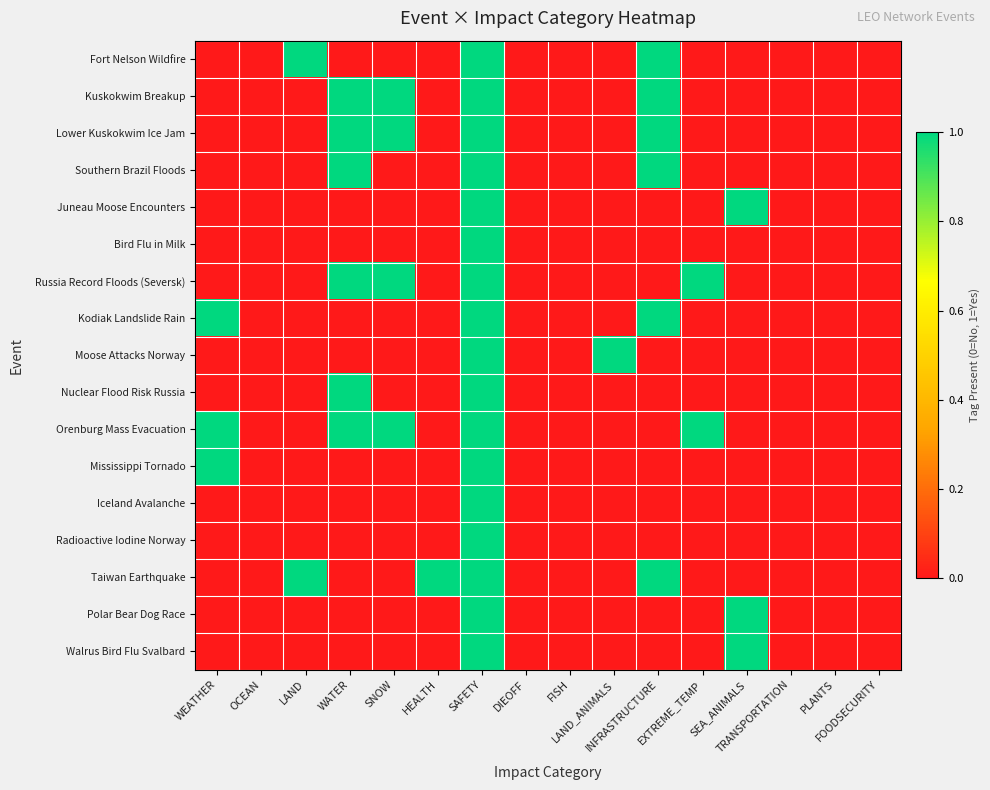

At how many categories does at least one series exceed 0?

10